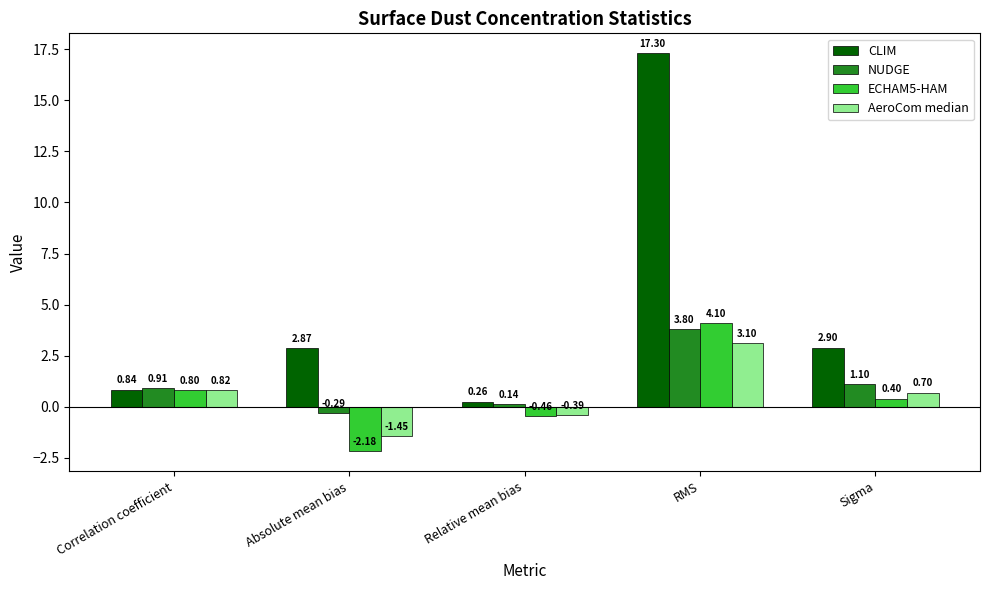

What is the difference between the ECHAM5-HAM values at RMS and Absolute mean bias?

6.3